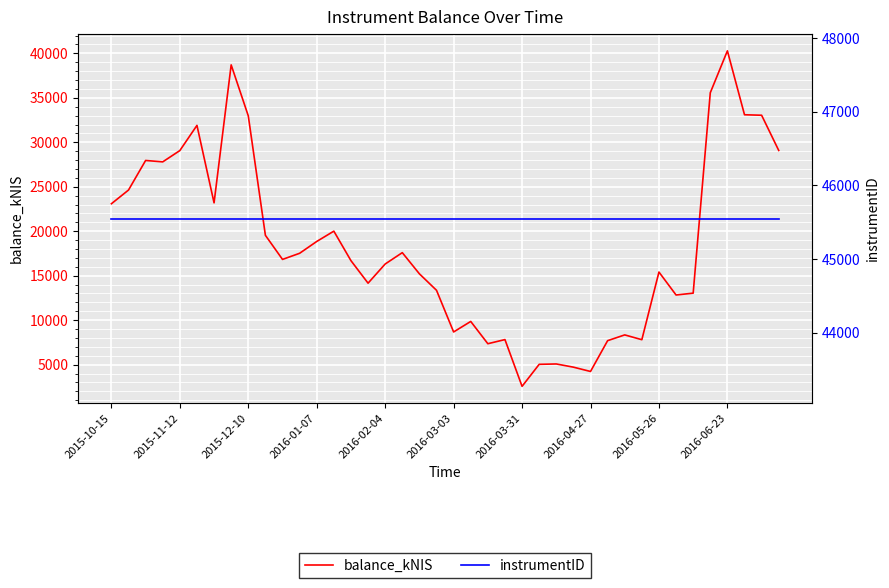

What is the average value of the instrumentID series?

45548.0